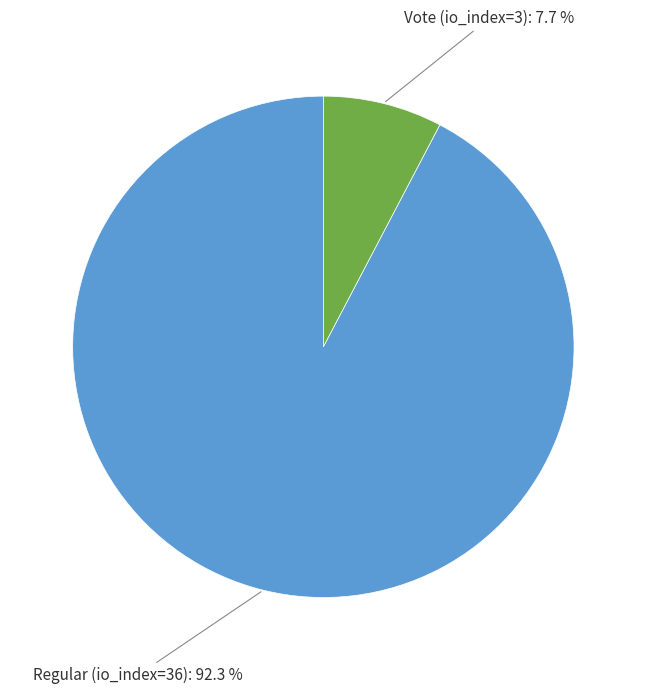

How many segments does this pie chart have?

2